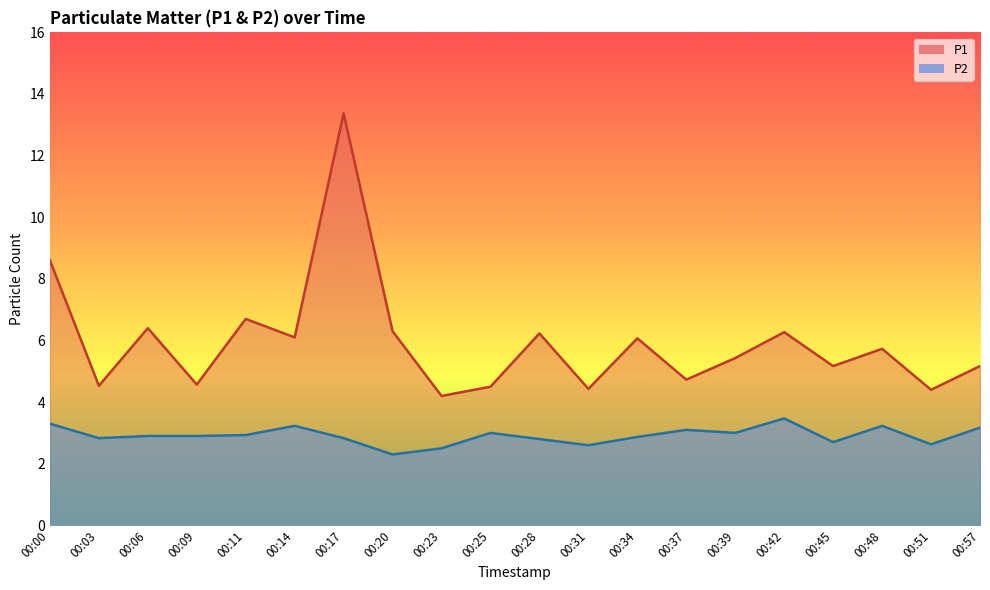

What is the total value across all series at 00:03?

7.4